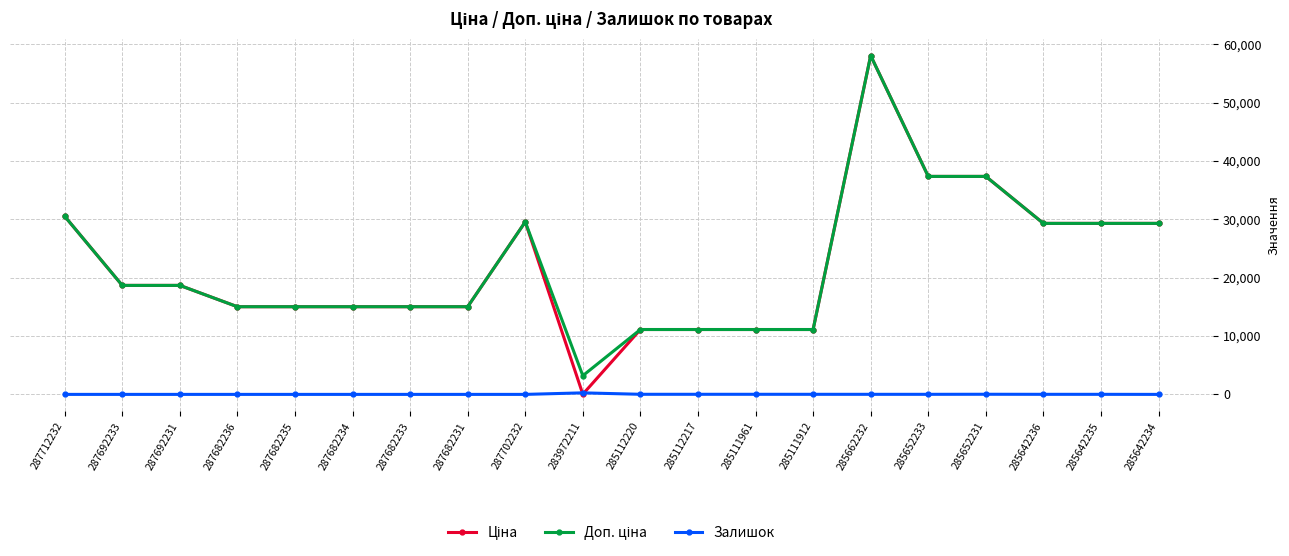

At which category is the sum across all series the highest?

285662232